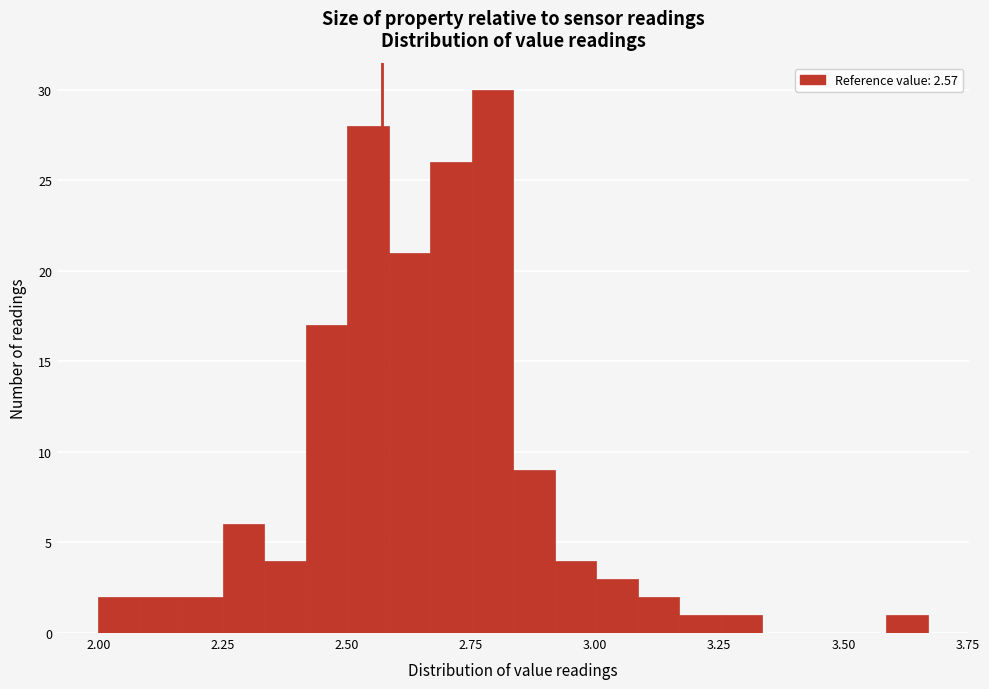

Read against the x-axis, roughly where is the centre of the tallest bar?

2.80